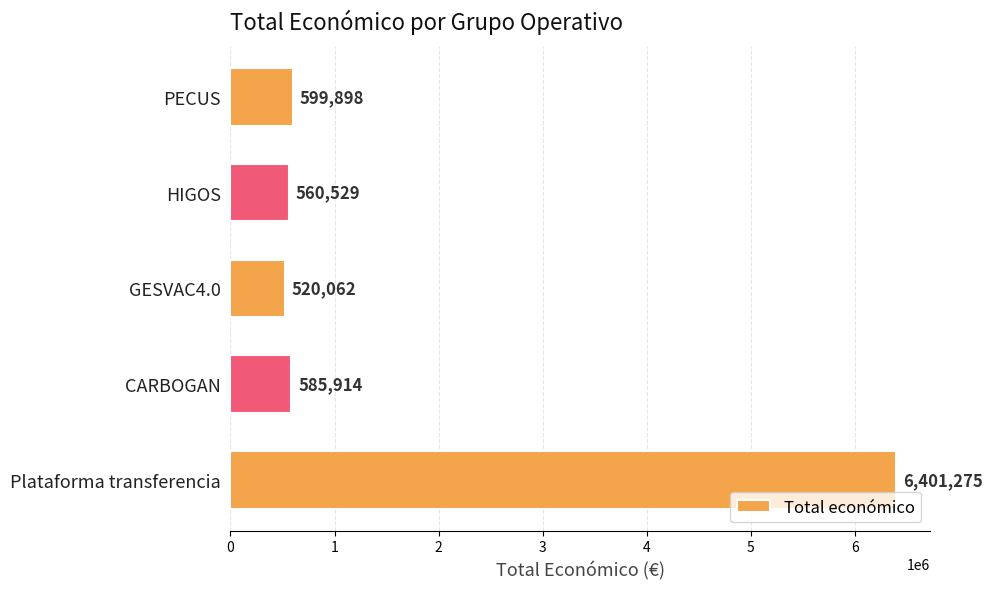

Reading bottom to top, extract all data points from this chart.

6401275	585914	520062	560529	599898